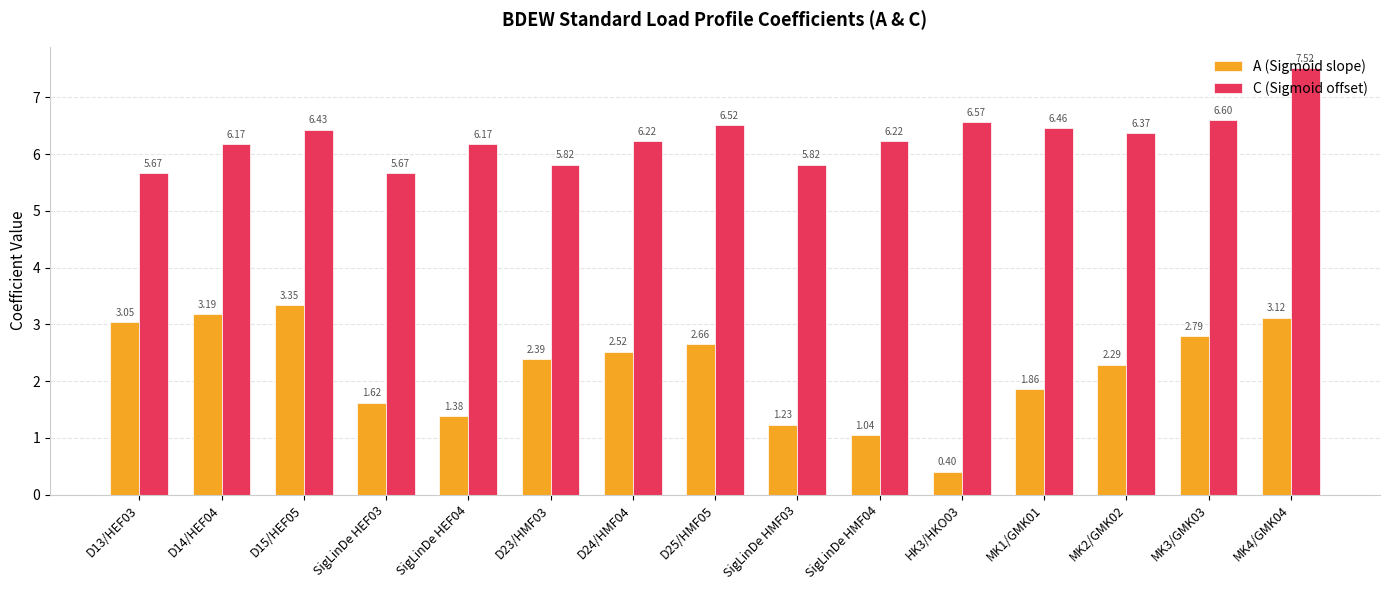

The value of C (Sigmoid offset) at SigLinDe HEF04 is 2.1. True or false?

False